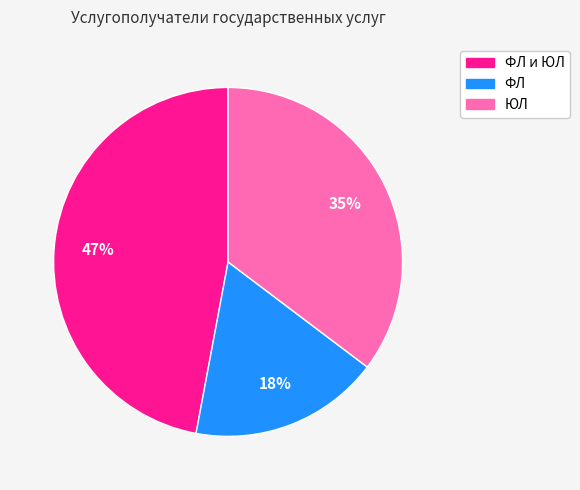

True or false: ФЛ и ЮЛ accounts for 47% of the total.

True